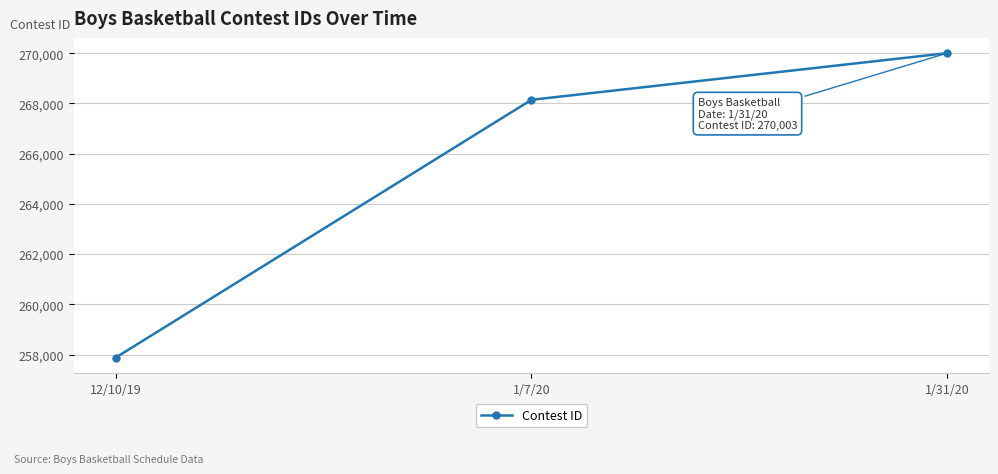

What is the average value?

265340